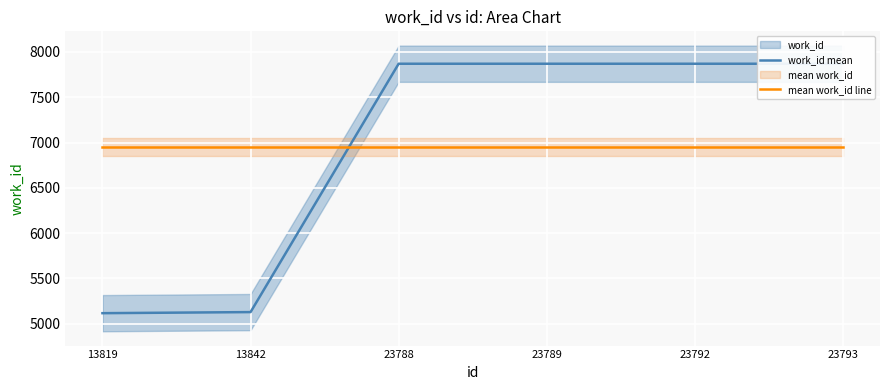

At which label does work_id mean reach its minimum?

13819